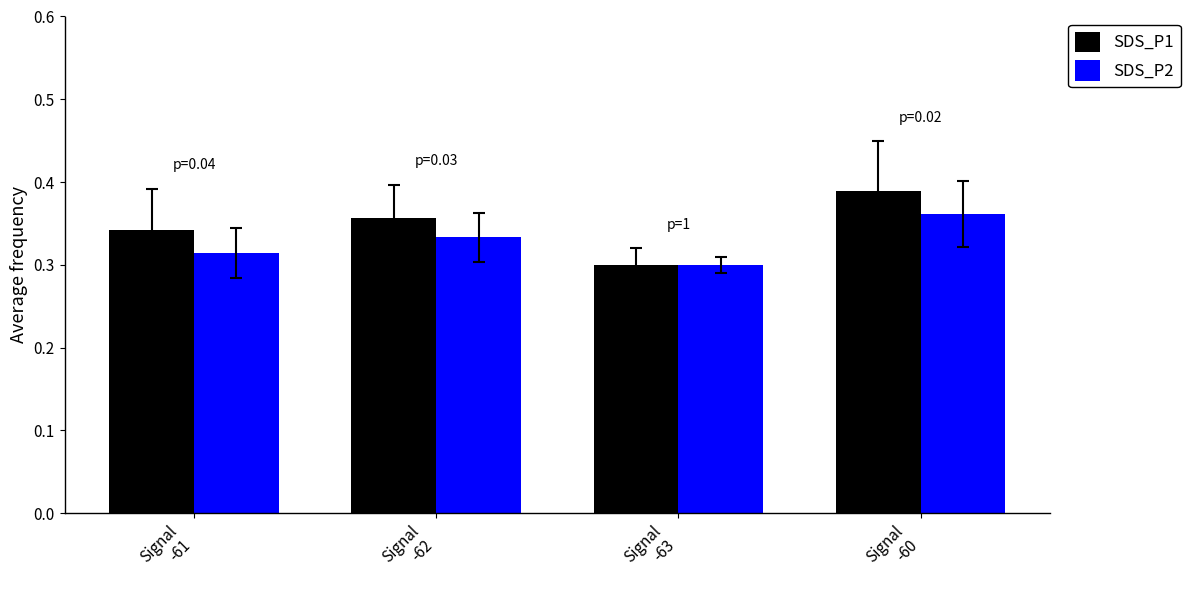

True or false: SDS_P2 has a value of 0.3 at Signal
-61.

True